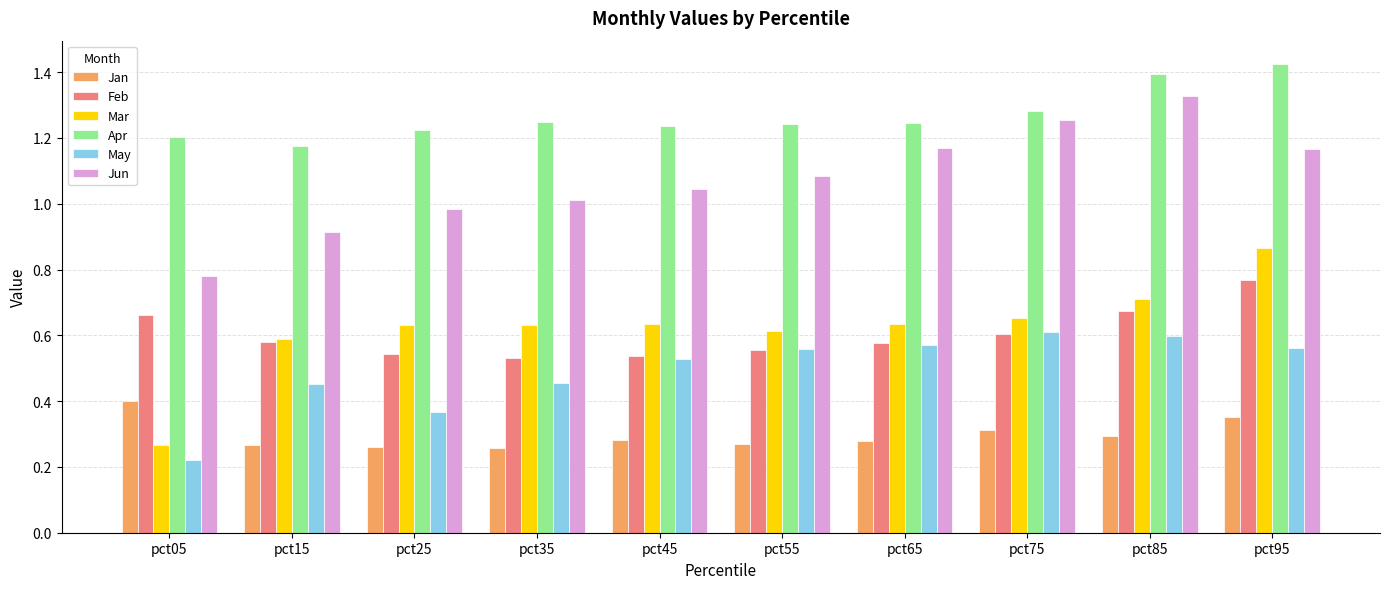

At which category does the chart reach its peak across all series?

pct95